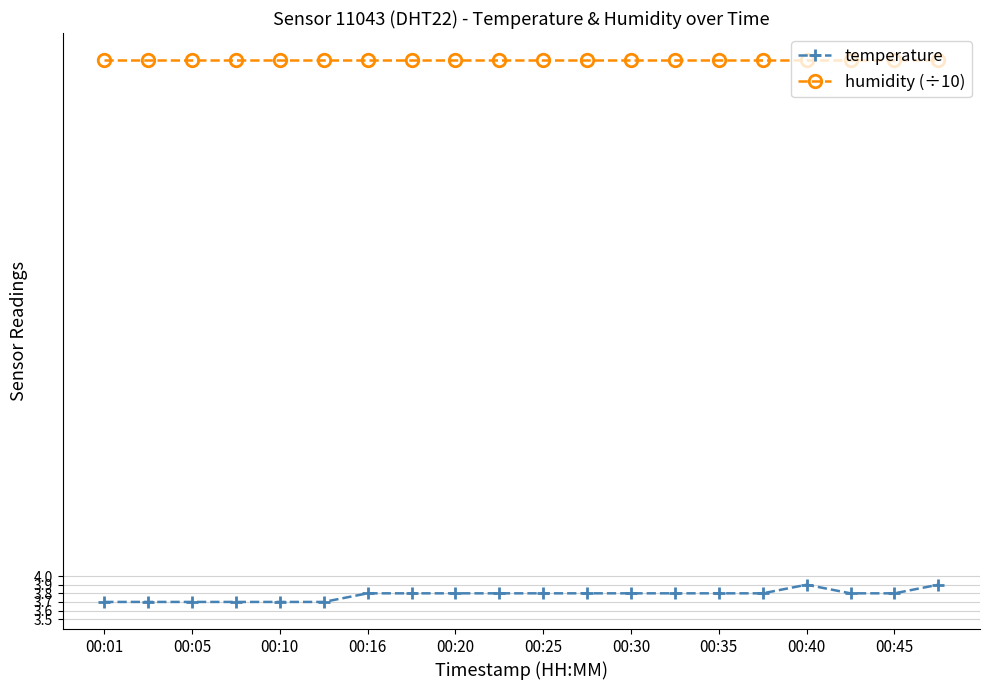

What is the sum of all temperature values?

75.6